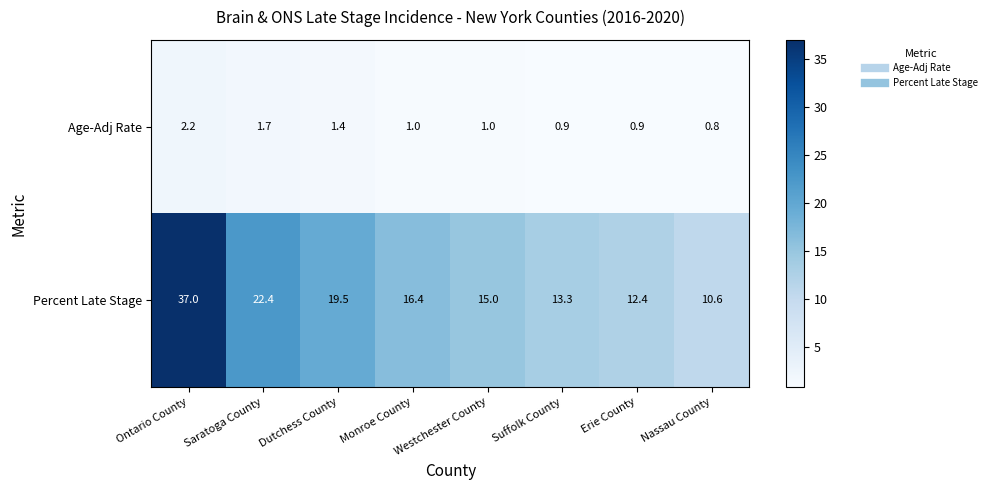

What is the greatest value displayed?

37.0